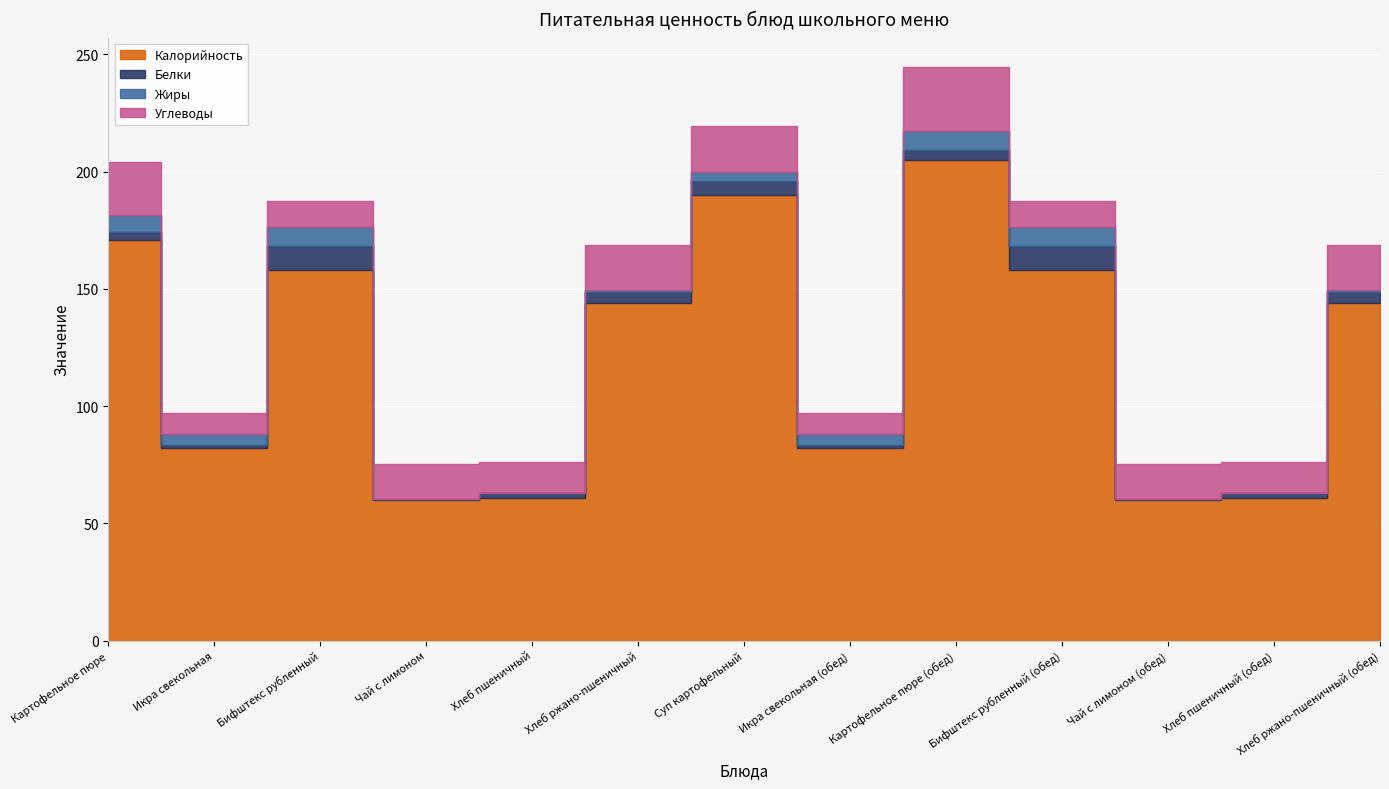

What are all the series names shown in the legend?

Калорийность, Белки, Жиры, Углеводы